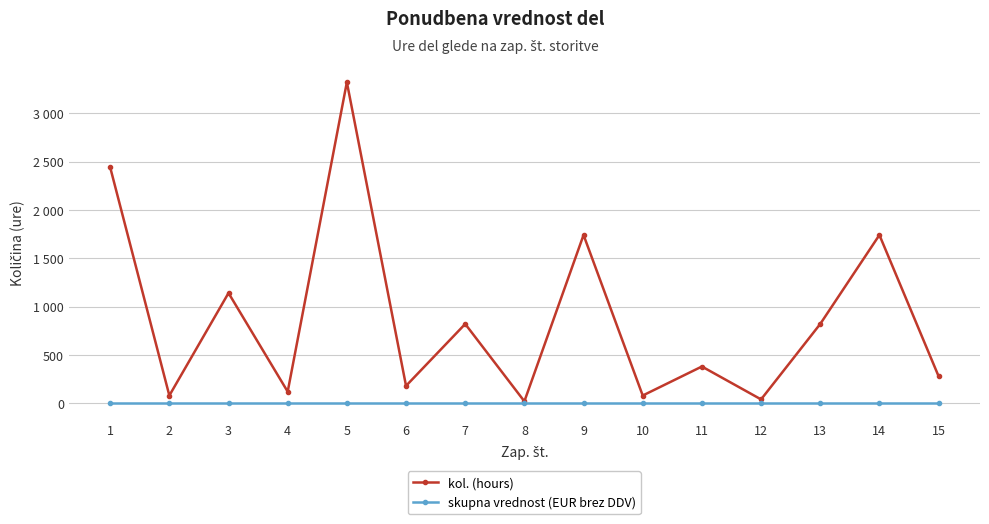

Reading left to right, list all the values displayed in this chart.

kol. (hours): 1=2440	2=80	3=1140	4=120	5=3320	6=180	7=820	8=20	9=1740	10=80	11=380	12=40	13=820	14=1740	15=280
skupna vrednost (EUR brez DDV): 1=0	2=0	3=0	4=0	5=0	6=0	7=0	8=0	9=0	10=0	11=0	12=0	13=0	14=0	15=0